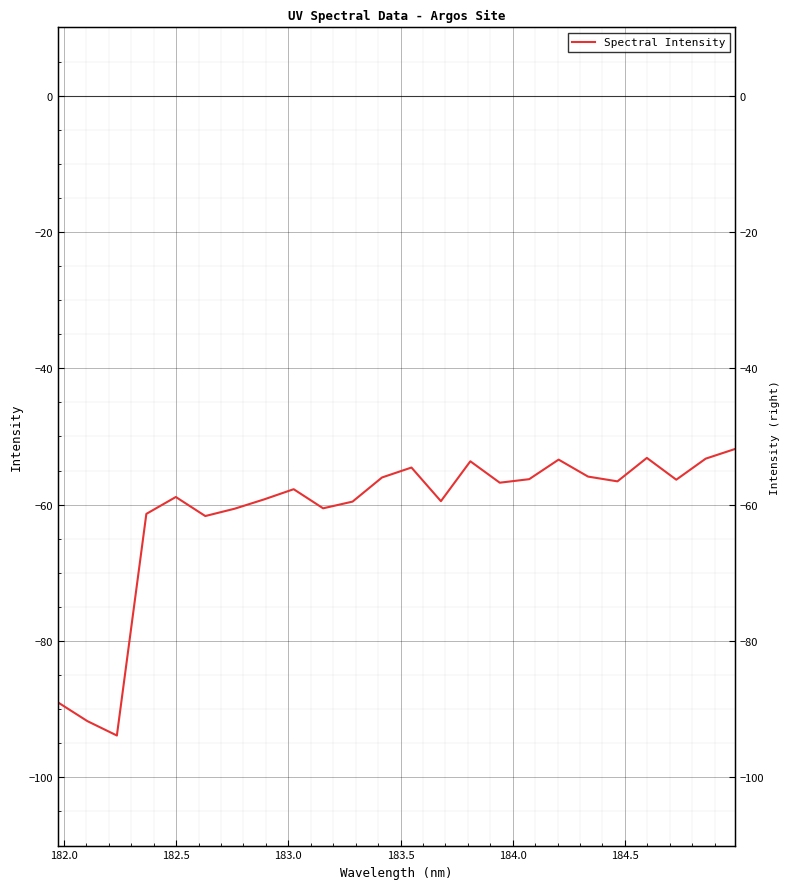

How many lines are shown in the chart?

1